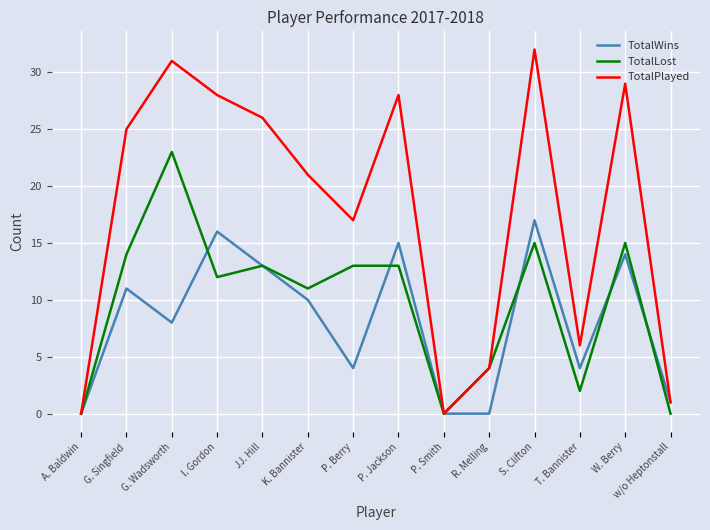

What position from the right is P. Jackson?

7